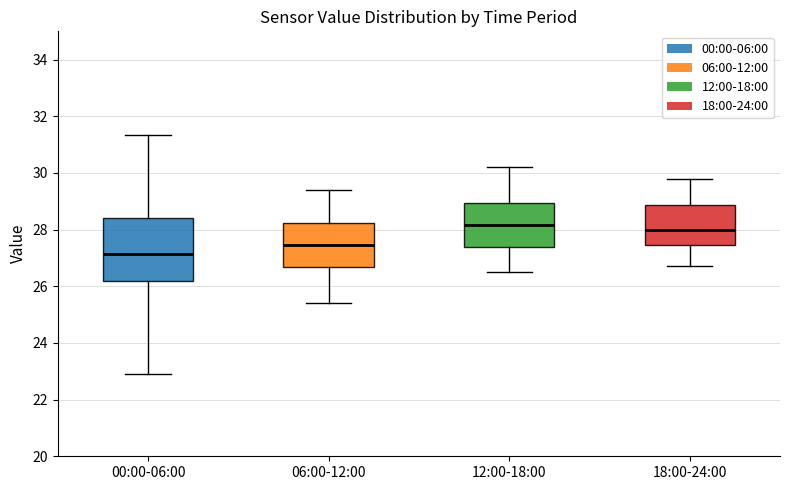

Reading left to right, read every box against the y-axis: the position of its median line, the range the box covers, and the ends of its whiskers. The values are not printed on the chart, so give them approximately, as read against the axis.

00:00-06:00: median 27.2, box 26.2 to 28.4, whiskers 23.0 to 31.4
06:00-12:00: median 27.4, box 26.6 to 28.2, whiskers 25.4 to 29.4
12:00-18:00: median 28.2, box 27.4 to 29.0, whiskers 26.6 to 30.2
18:00-24:00: median 28.0, box 27.4 to 28.8, whiskers 26.8 to 29.8